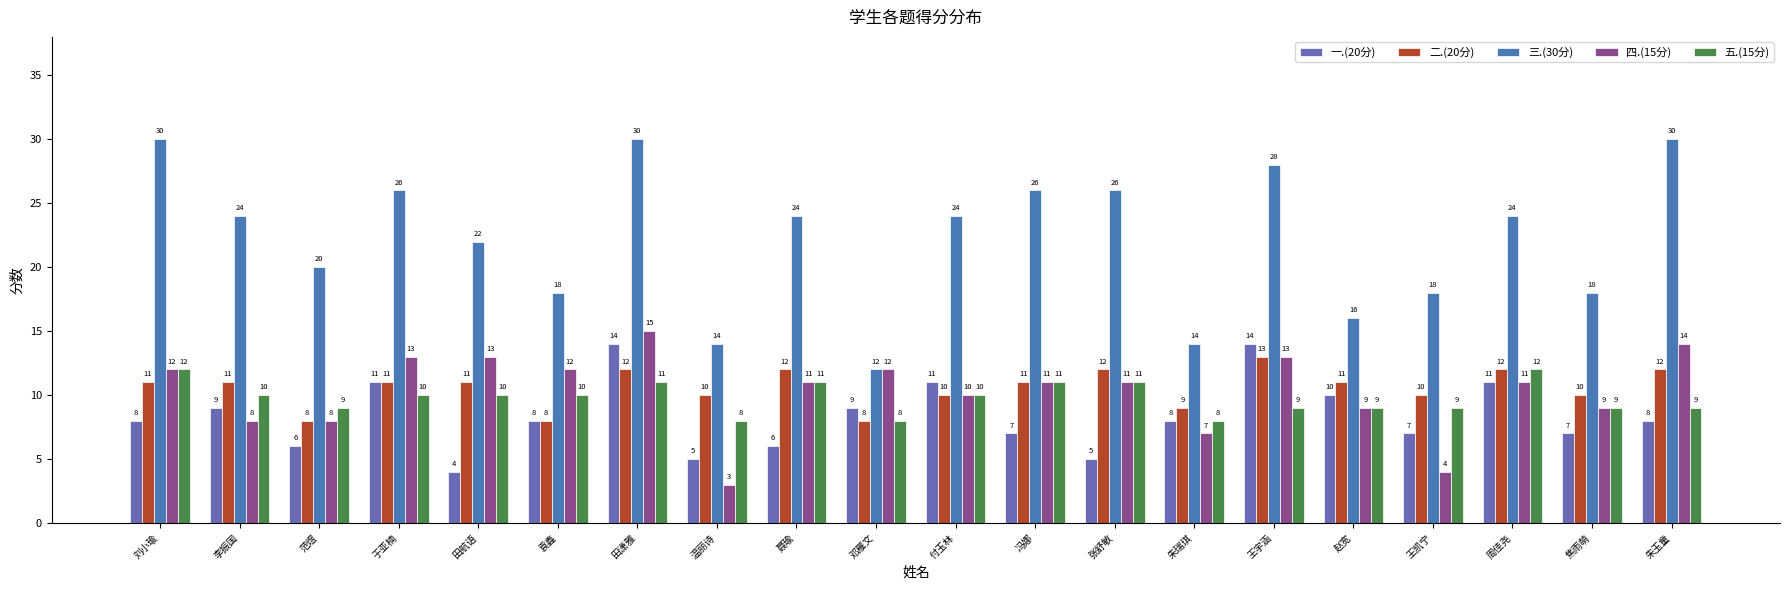

What is the difference between the maximum and minimum values in the 二.(20分) series?

5